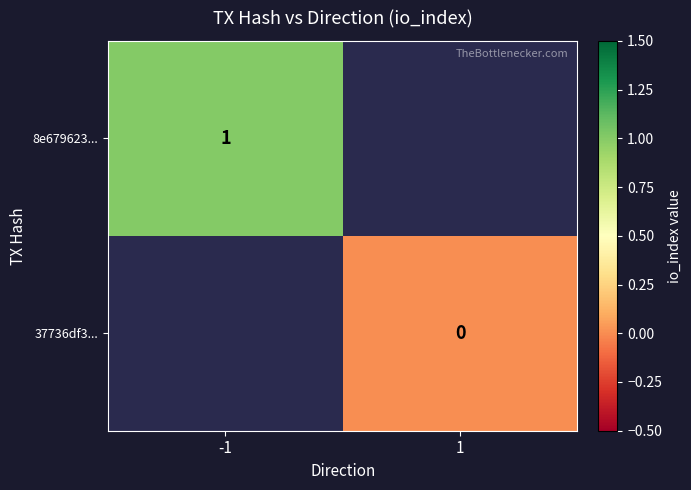

At how many categories does at least one series exceed 0?

1